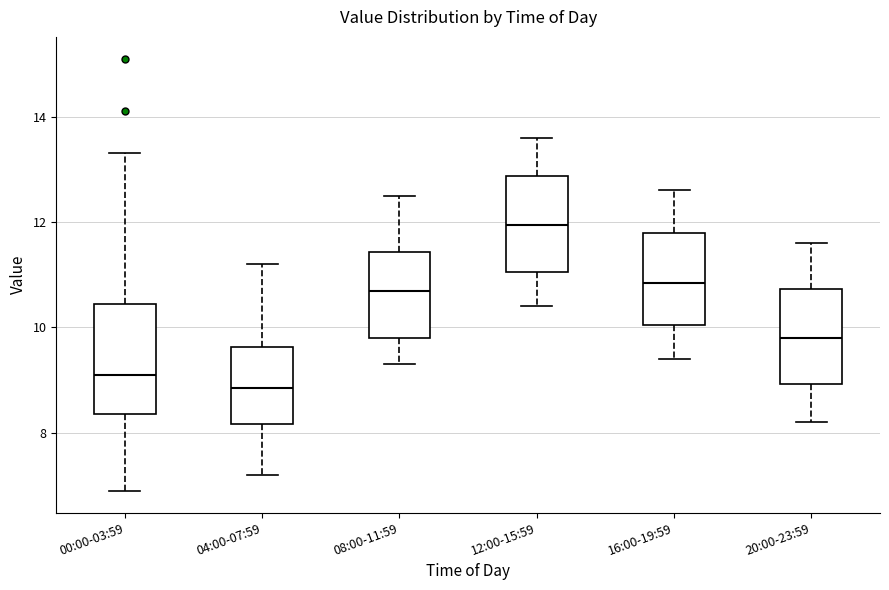

Reading left to right, read every box against the y-axis: the position of its median line, the range the box covers, and the ends of its whiskers. The values are not printed on the chart, so give them approximately, as read against the axis.

00:00-03:59: median 9.2, box 8.4 to 10.4, whiskers 7.0 to 13.4
04:00-07:59: median 8.8, box 8.2 to 9.6, whiskers 7.2 to 11.2
08:00-11:59: median 10.8, box 9.8 to 11.4, whiskers 9.4 to 12.6
12:00-15:59: median 12.0, box 11.0 to 12.8, whiskers 10.4 to 13.6
16:00-19:59: median 10.8, box 10.0 to 11.8, whiskers 9.4 to 12.6
20:00-23:59: median 9.8, box 9.0 to 10.8, whiskers 8.2 to 11.6